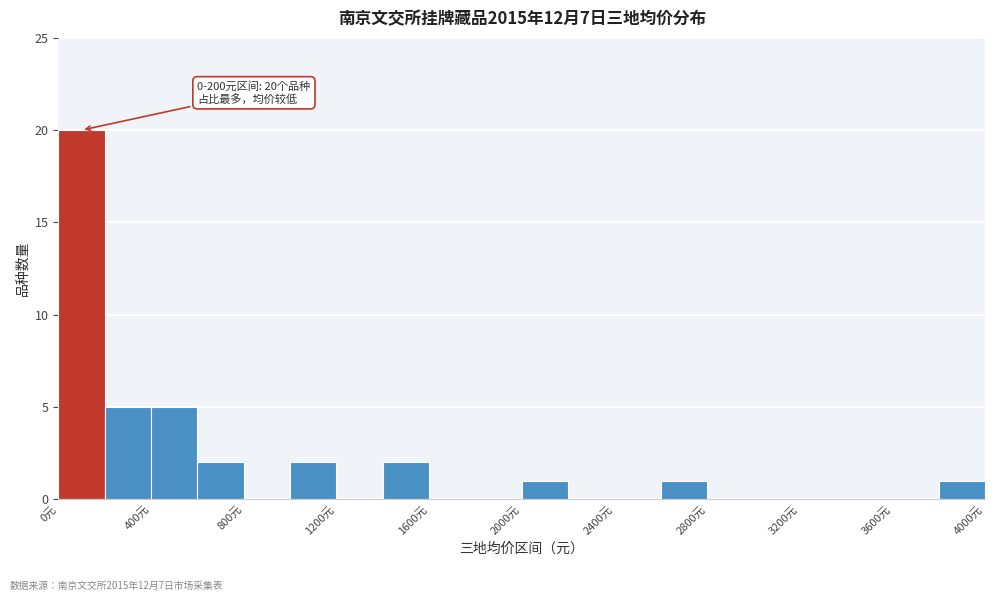

Which range on the x-axis has the tallest bar?

0 to 200